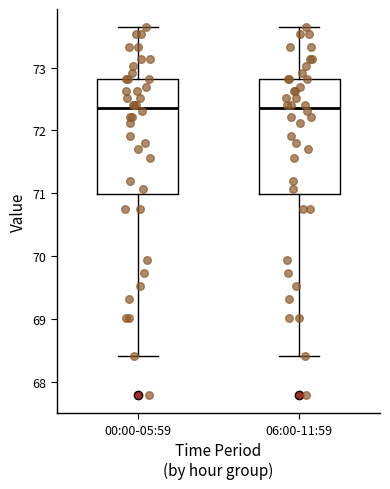

Reading left to right, read every box against the y-axis: the position of its median line, the range the box covers, and the ends of its whiskers. The values are not printed on the chart, so give them approximately, as read against the axis.

00:00-05:59: median 72.4, box 71.0 to 72.8, whiskers 68.4 to 73.6
06:00-11:59: median 72.4, box 71.0 to 72.8, whiskers 68.4 to 73.6